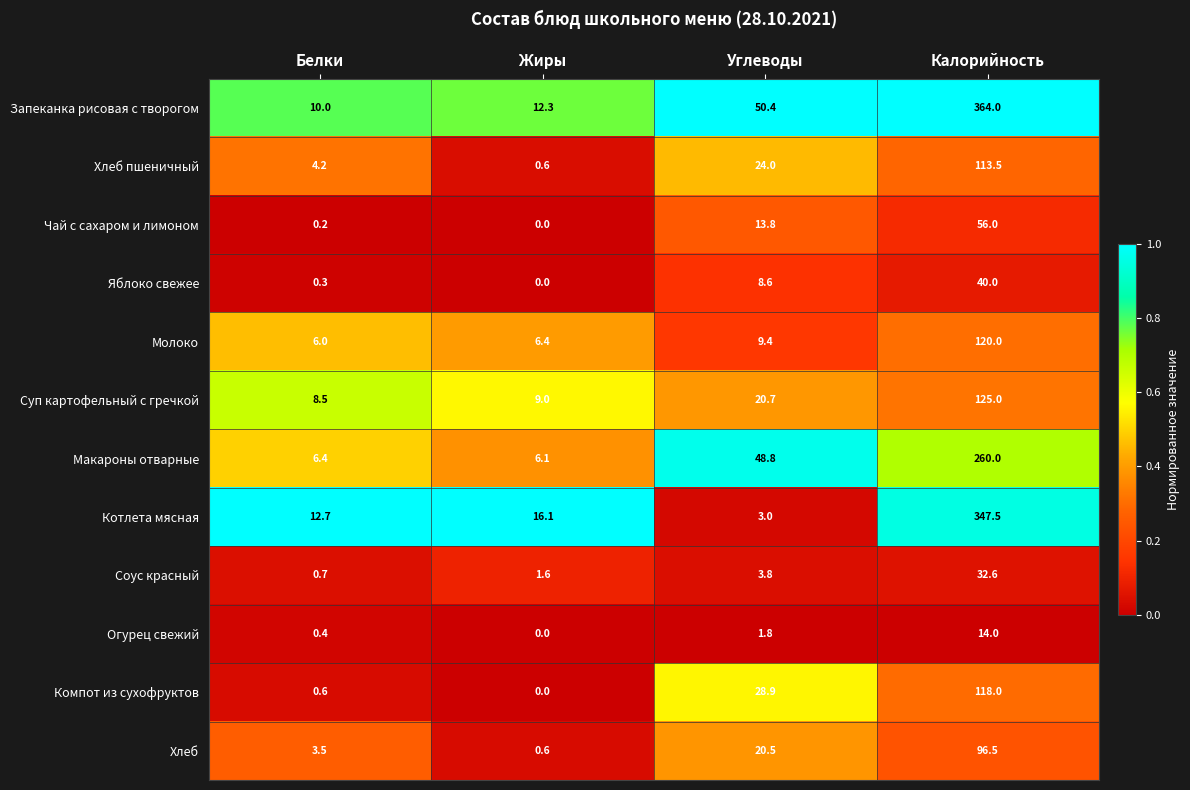

What value does the Суп картофельный с гречкой series have at Жиры?

9.0